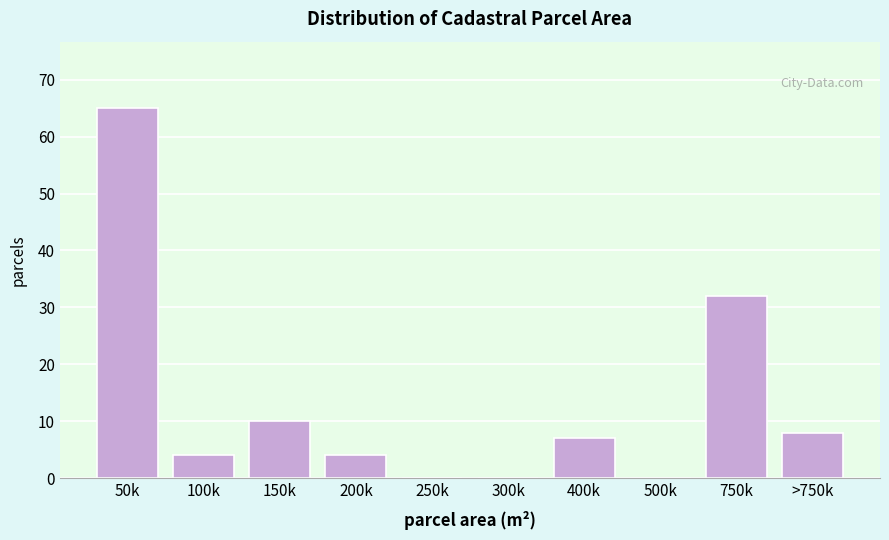

Reading left to right, what are all the values shown in this chart?

50k=65	100k=4	150k=10	200k=4	250k=0	300k=0	400k=7	500k=0	750k=32	>750k=8